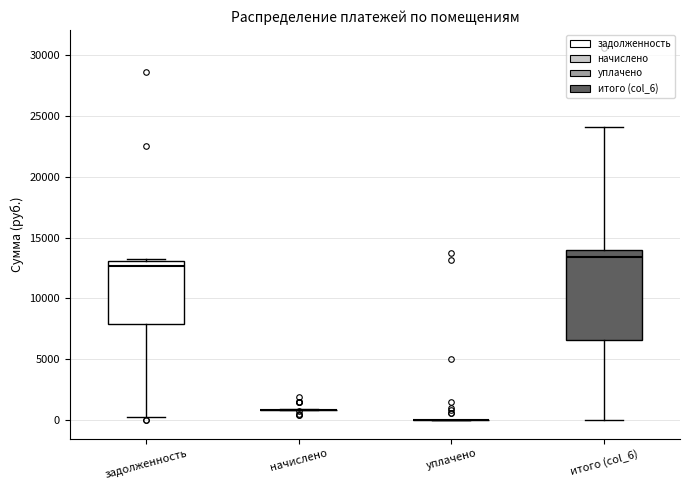

Reading left to right, read every box against the y-axis: the position of its median line, the range the box covers, and the ends of its whiskers. The values are not printed on the chart, so give them approximately, as read against the axis.

задолженность: median 12500, box 8000 to 13000, whiskers 500 to 13500
начислено: box collapsed to a line at 1000, whiskers 1000 to 1000
уплачено: box collapsed to a line at 0, whiskers 0 to 0
итого (col_6): median 13500, box 6500 to 14000, whiskers 0 to 24000